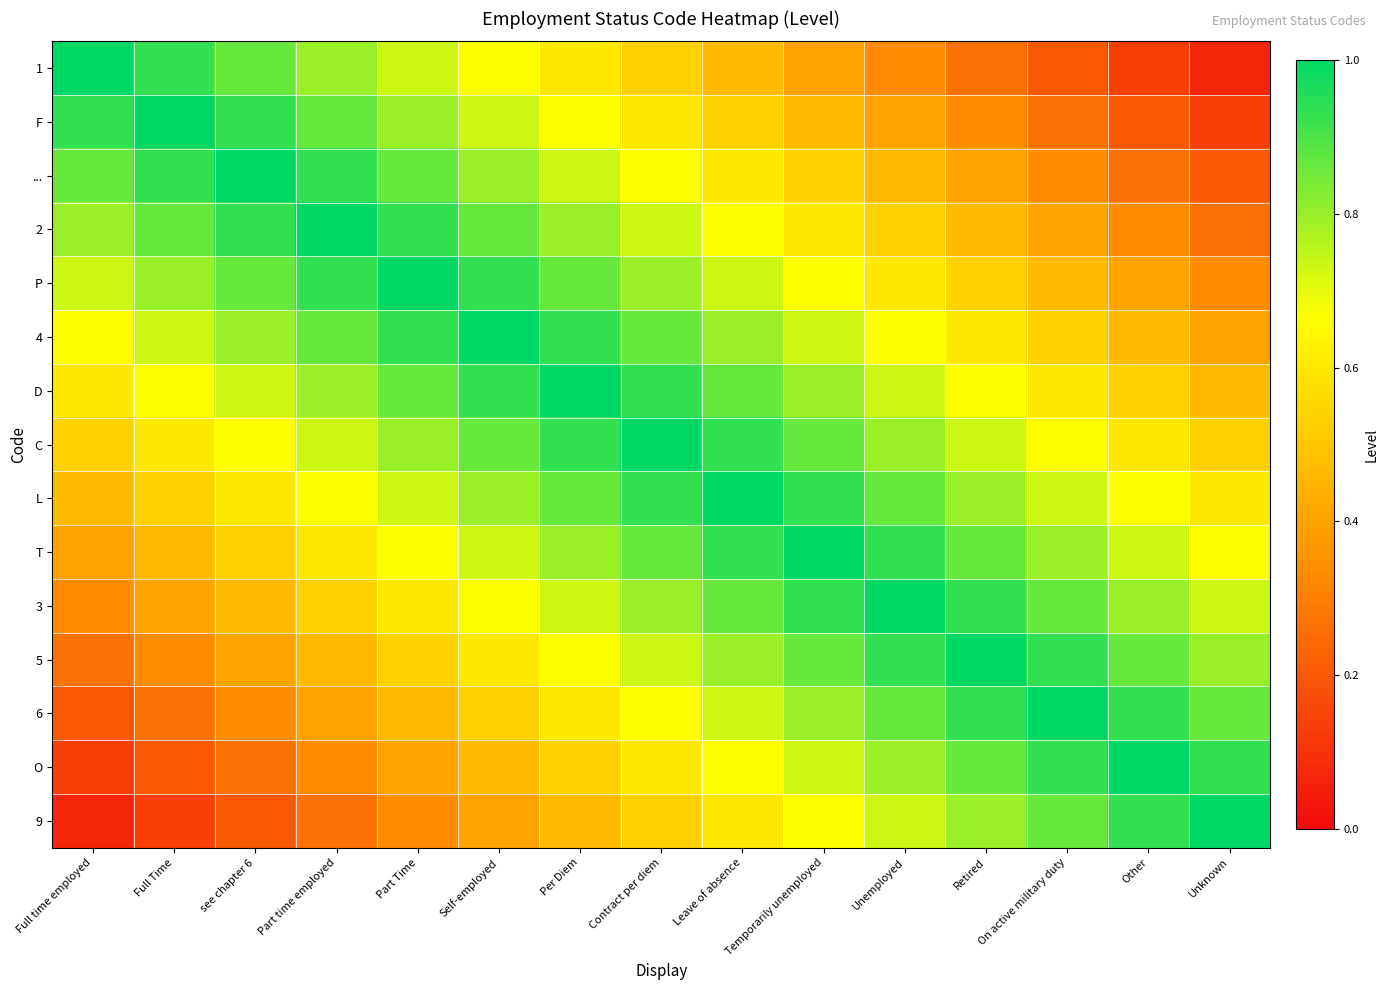

At how many categories does at least one series exceed 0?

15